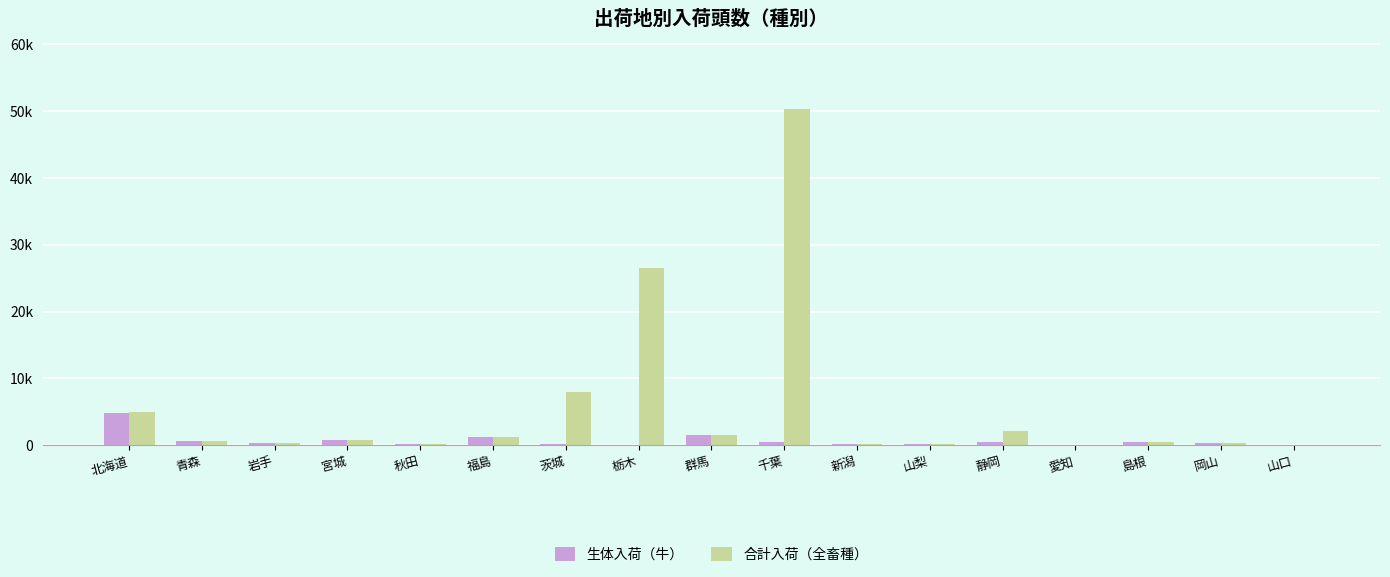

What are all the series names shown in the legend?

生体入荷（牛）, 合計入荷（全畜種）